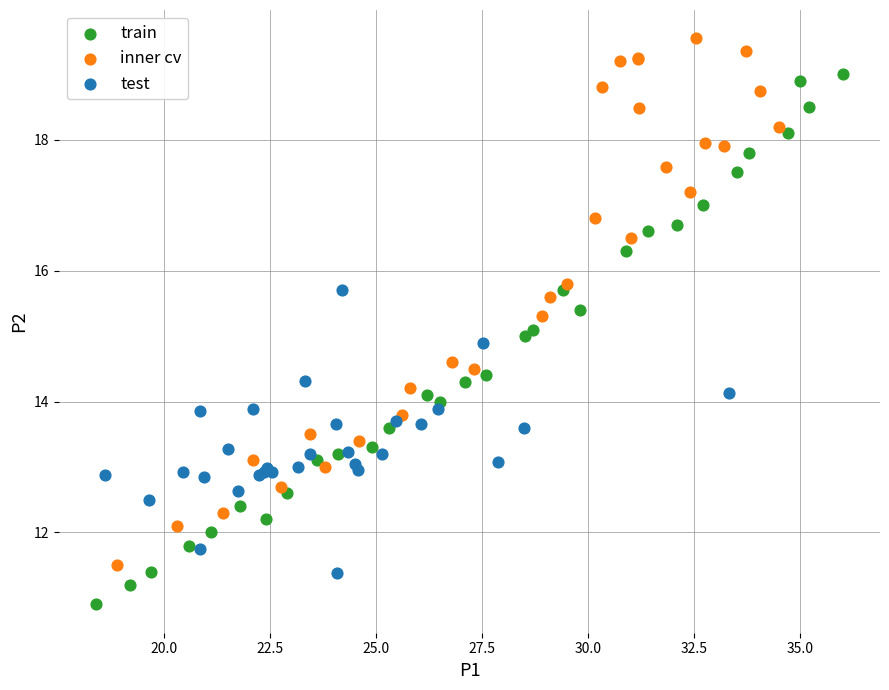

Which series reaches the maximum Y coordinate?

inner cv